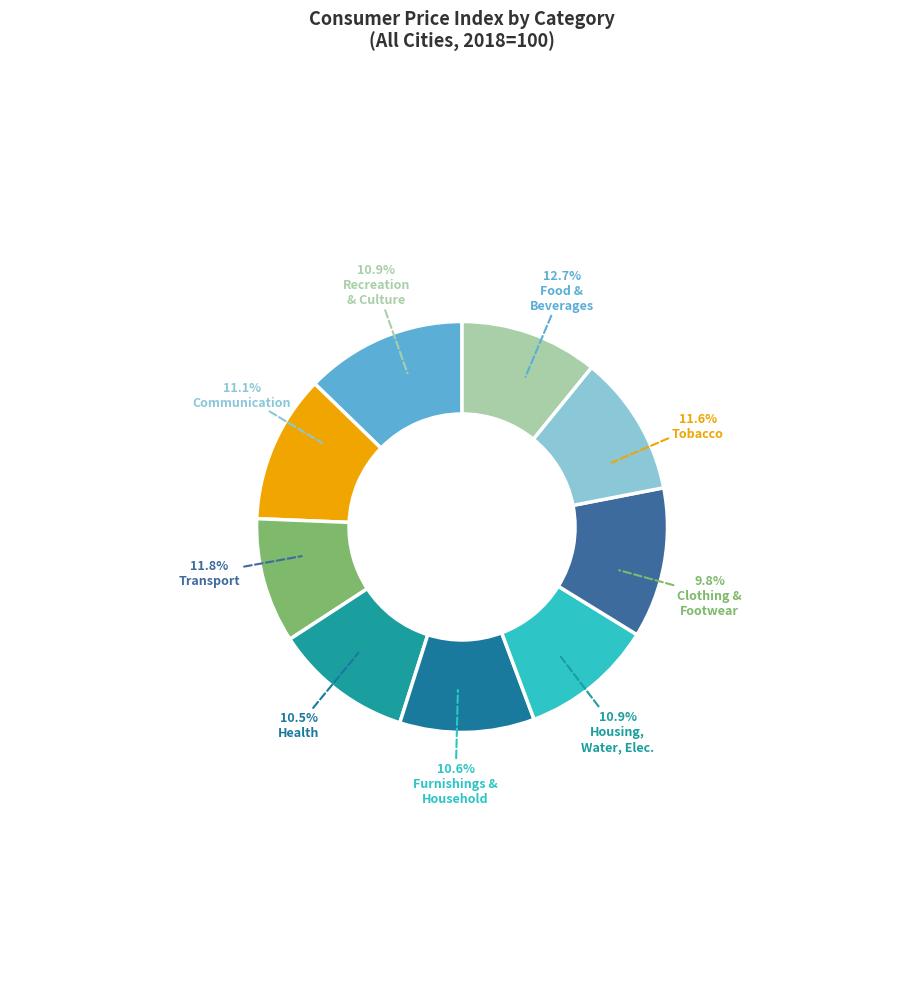

How many segments does this pie chart have?

9